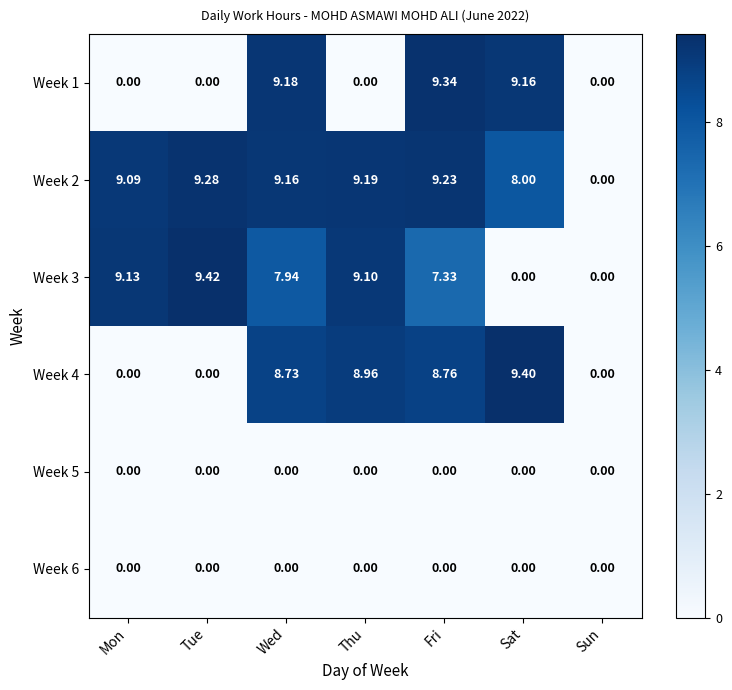

How many values in the Week 2 series are below 9?

2